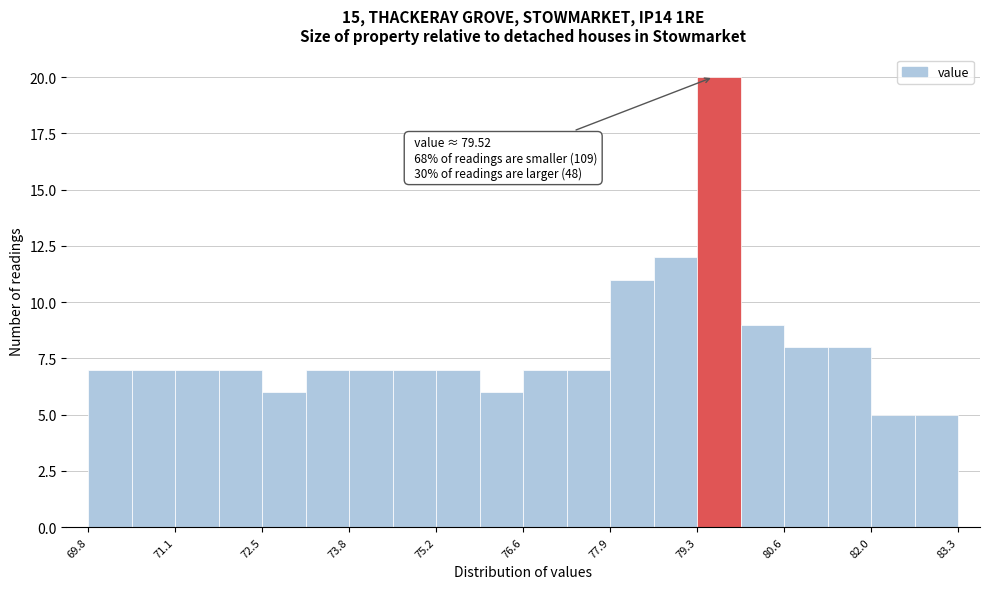

Read against the x-axis, roughly where is the centre of the tallest bar?

79.6